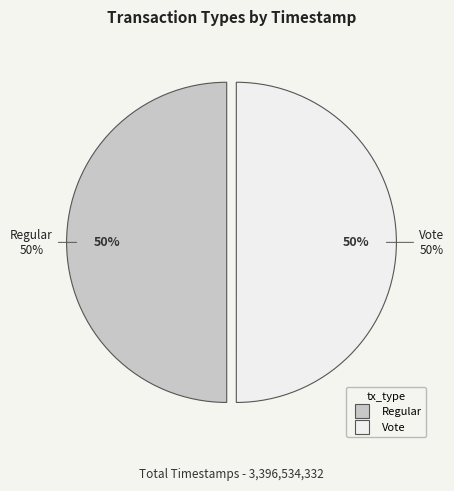

True or false: Regular accounts for 50% of the total.

True